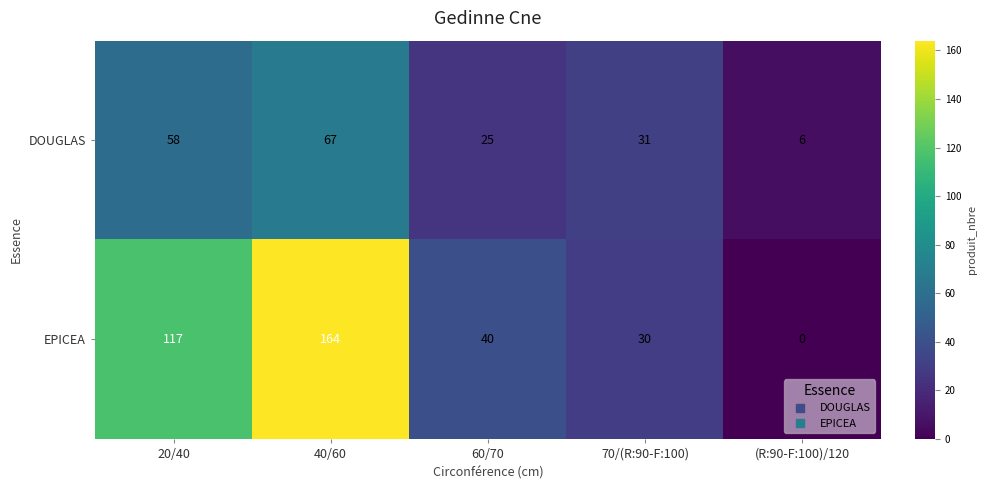

What is the total value across all series at 20/40?

175